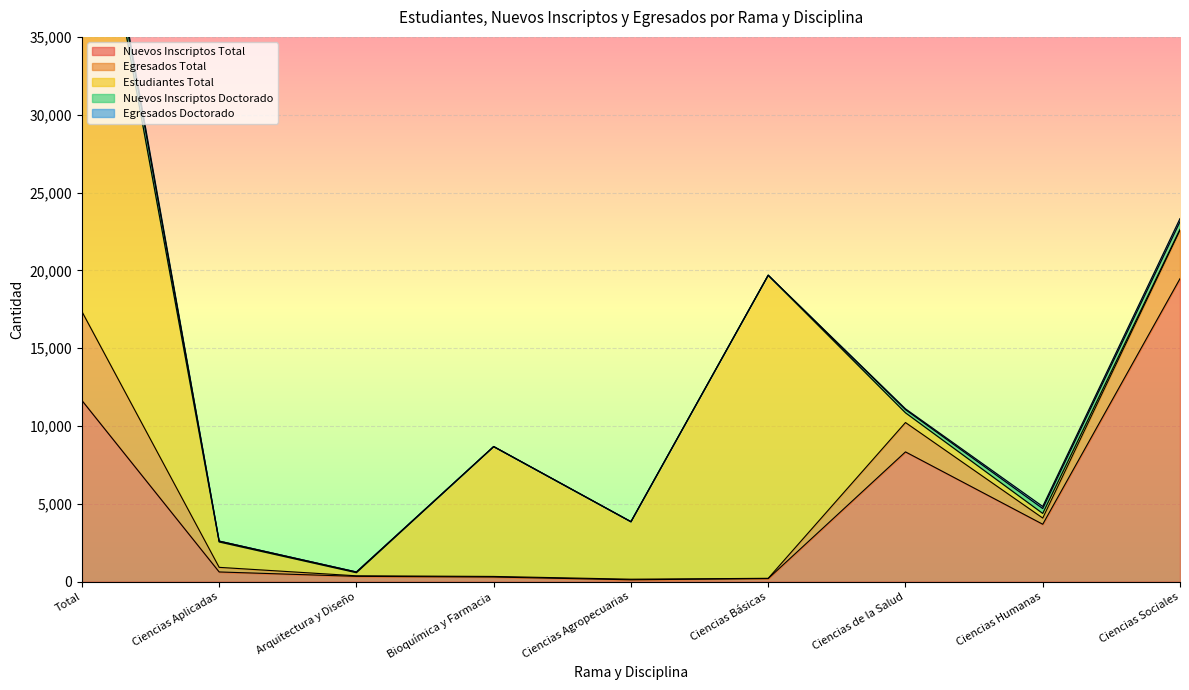

Which series has the largest range (max minus min)?

Estudiantes Total